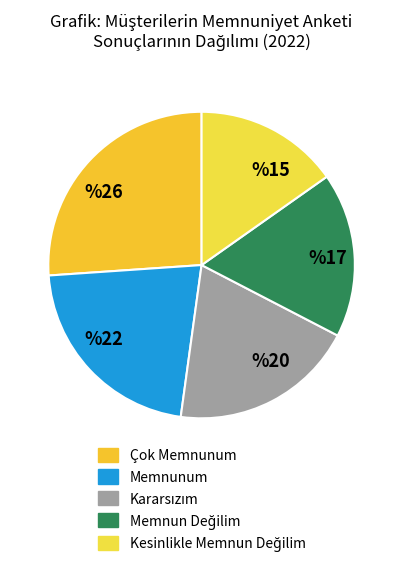

Count the number of slices in the pie.

5